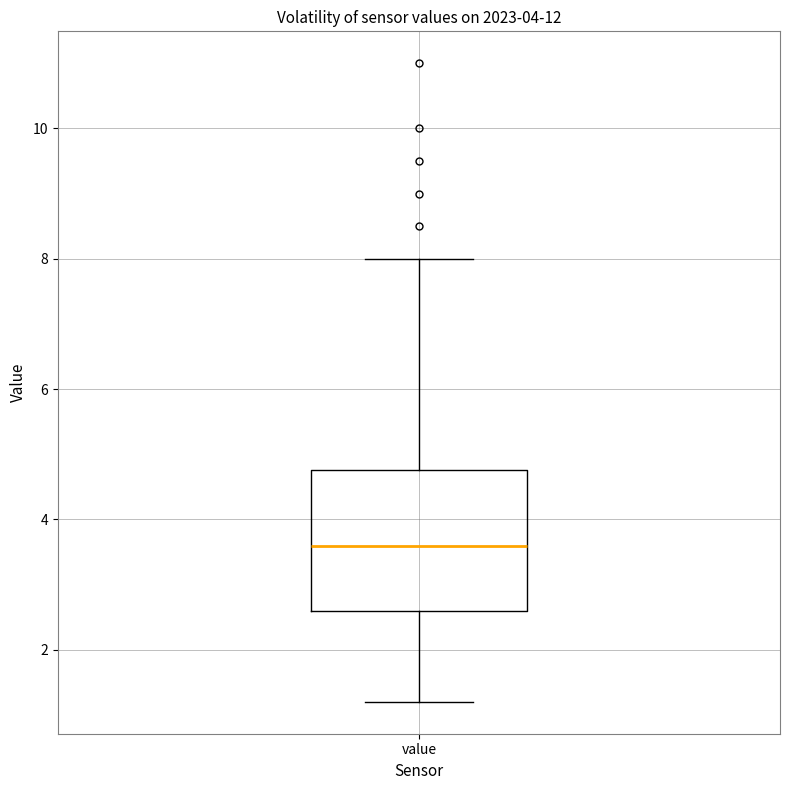

Transcribe this box plot: give where the median line is, the range the box spans, and where the two whiskers end, as read against the y-axis. The values are not printed on the chart, so give them approximately, as read against the axis.

median 3.6, box 2.6 to 4.8, whiskers 1.2 to 8.0